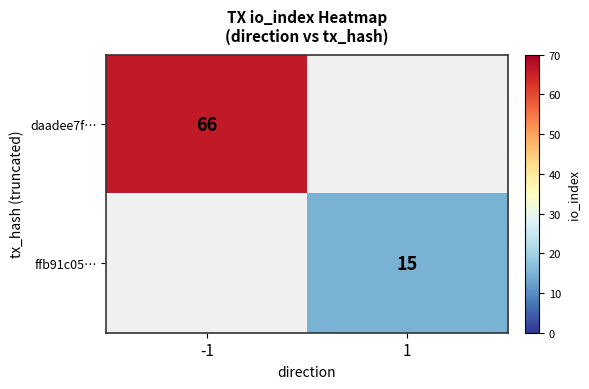

The value of daadee7f… at -1 is 66. True or false?

True